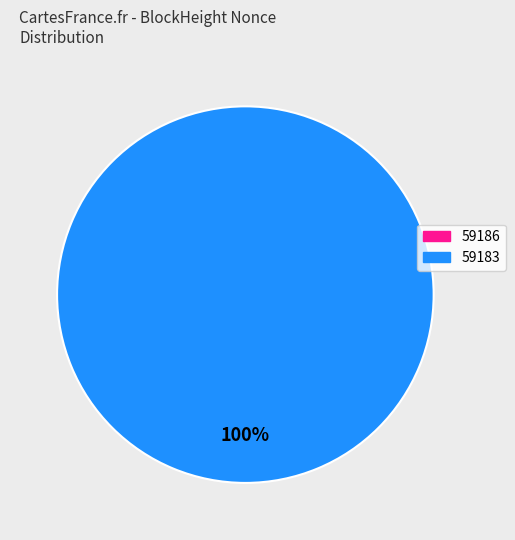

How many segments does this pie chart have?

2